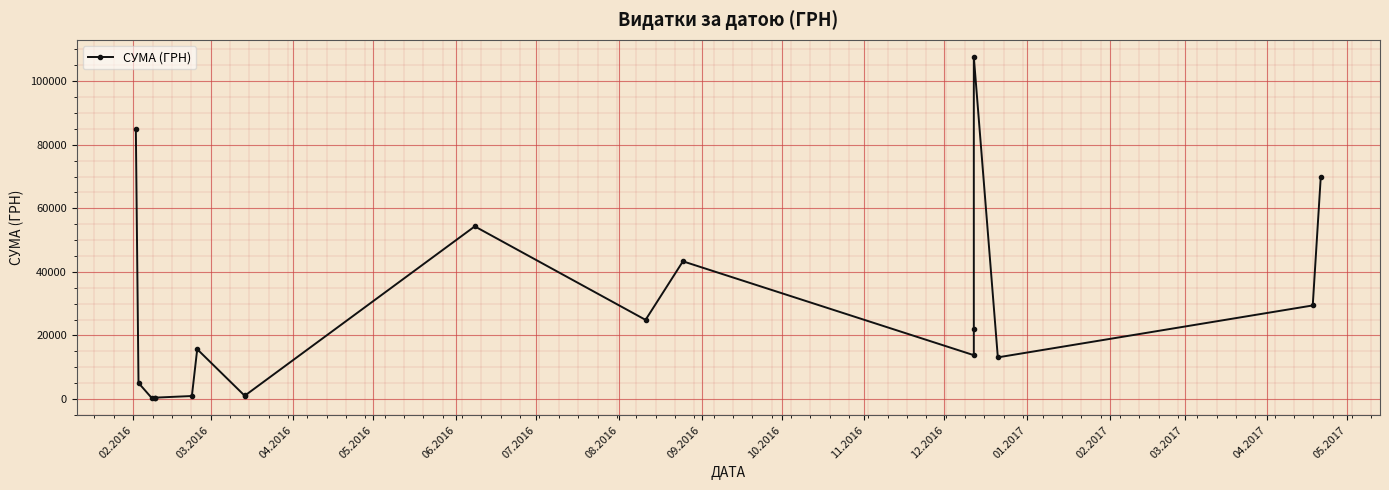

True or false: the data shows 1512.0 at 09.2016.

False